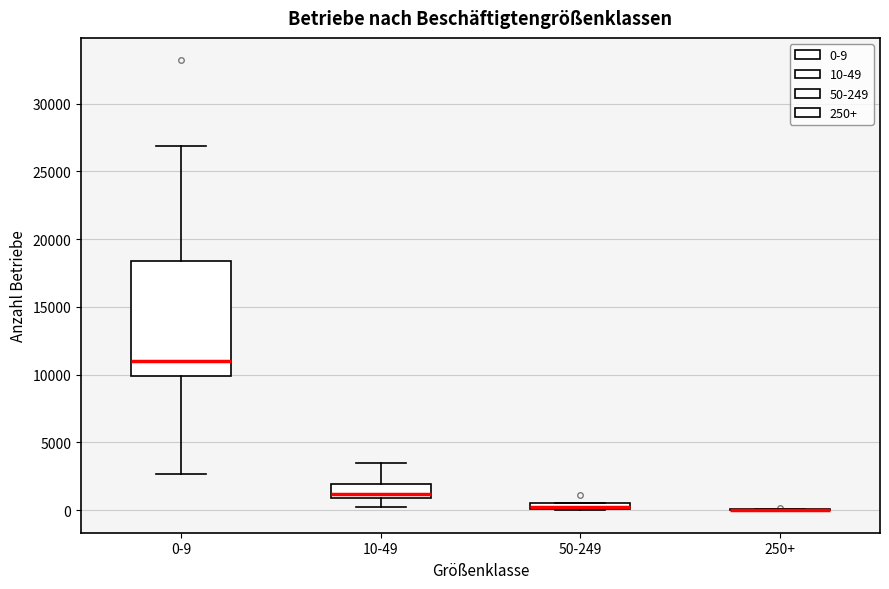

Where is the lower edge of the box for 0-9 on the y-axis? The values are not printed on the chart, so give them approximately, as read against the axis.

10000